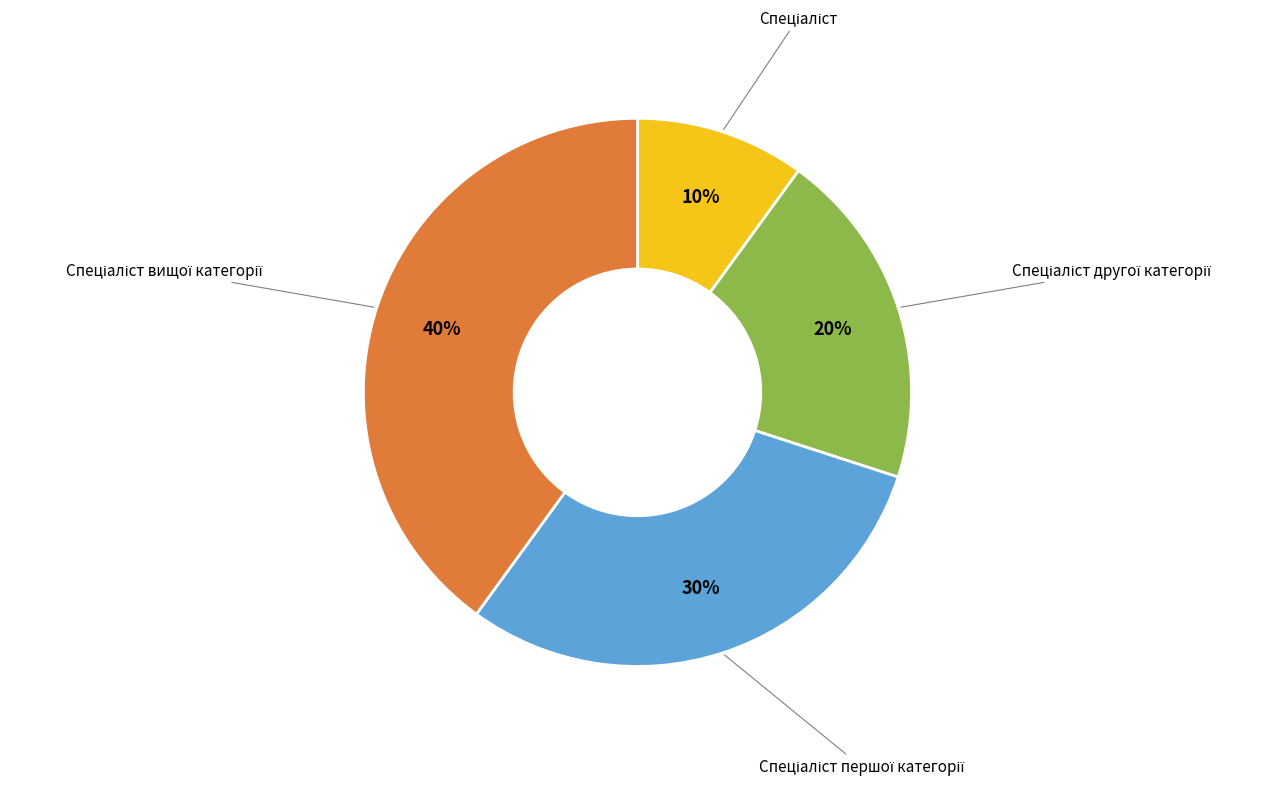

To the nearest percent, what is the average slice percentage?

25%